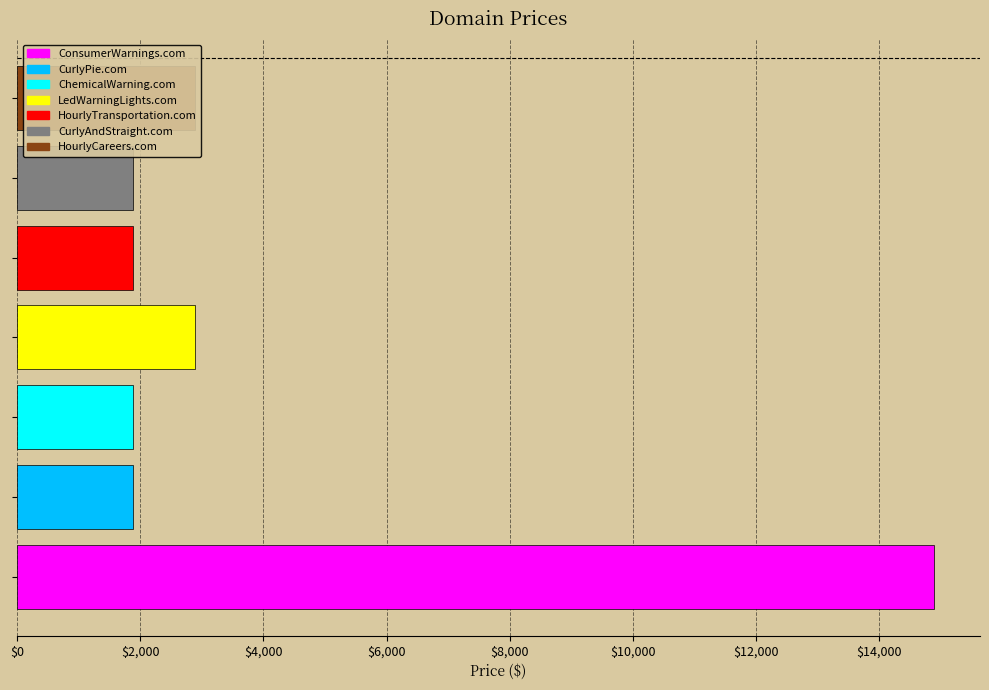

What is the smallest value displayed?

1888